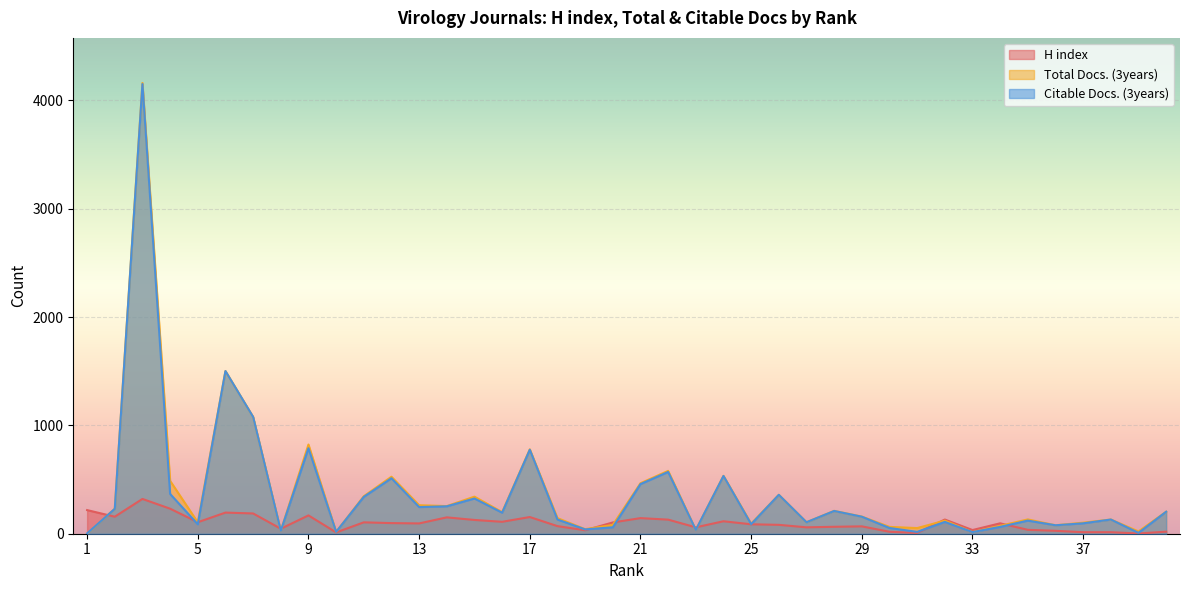

What is the sum of the H index values at 40 and 5?

125